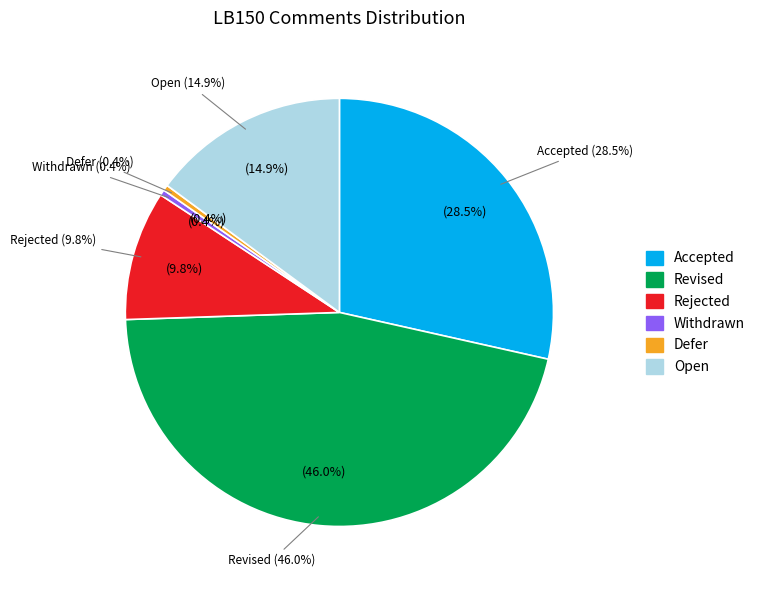

Does any single category account for the majority?

No